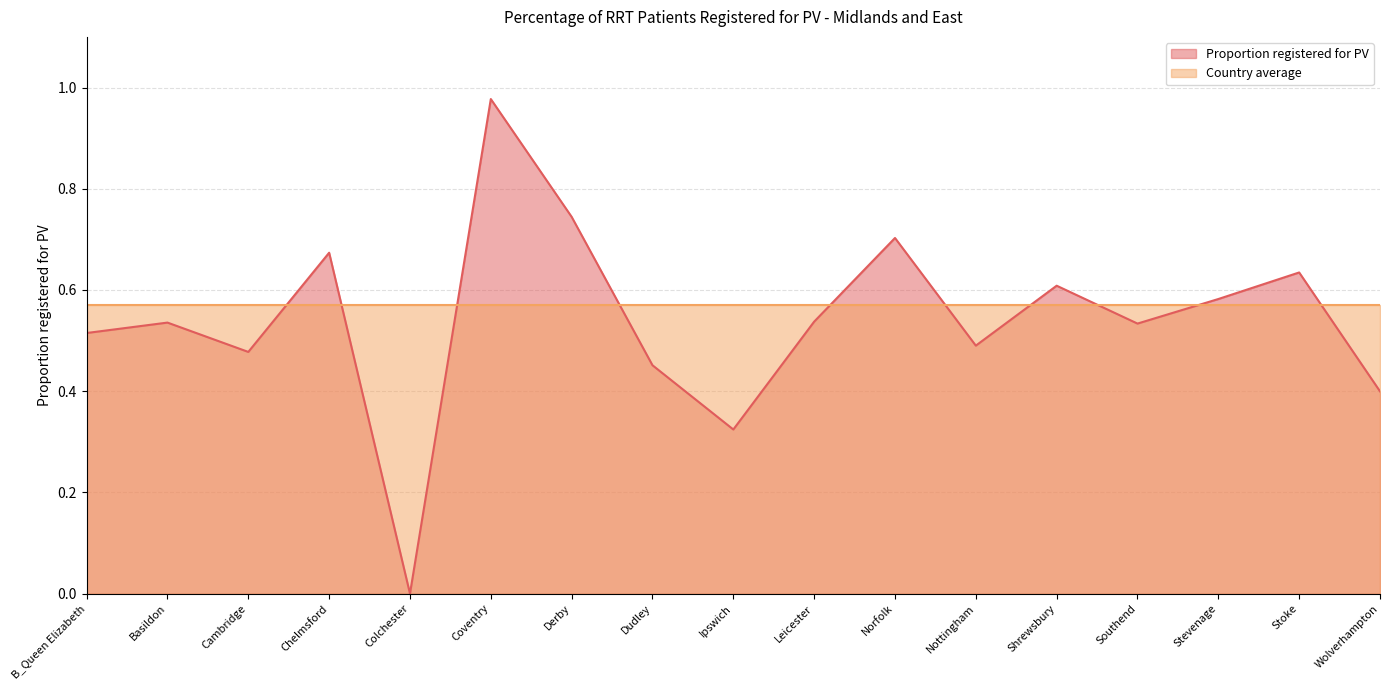

How many categories are shown in the chart?

17